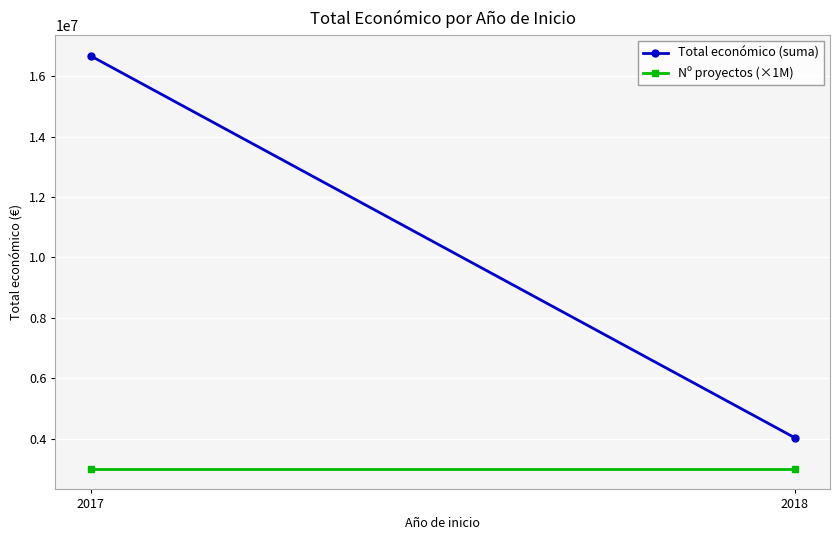

What is the average value of the Nº proyectos (×1M) series?

3000000